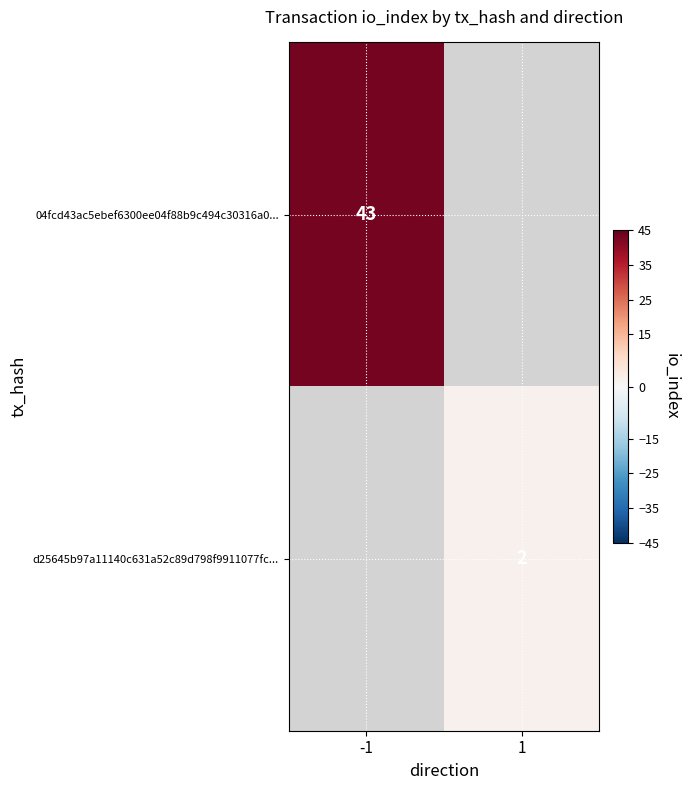

Is the value of 04fcd43ac5ebef6300ee04f88b9c494c30316a0... at -1 greater than the value of d25645b97a11140c631a52c89d798f9911077fc... at 1?

Yes